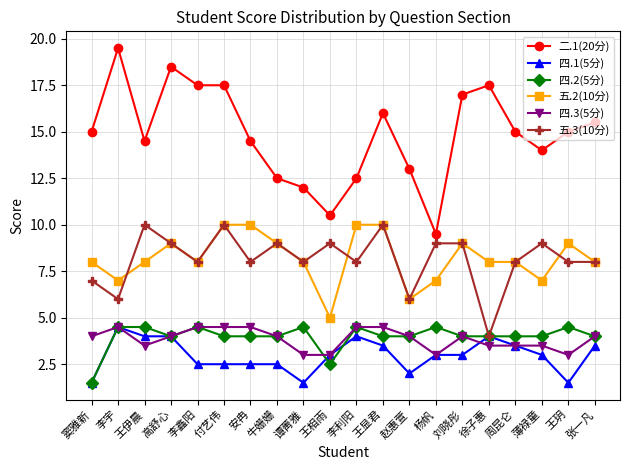

Is the value of 四.1(5分) at 赵惠萱 greater than the value of 五.3(10分) at 牛姗姗?

No